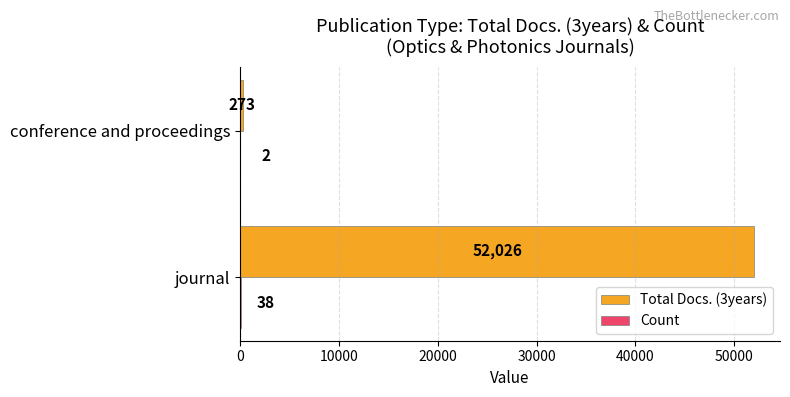

Is it true that Total Docs. (3years) equals 52026 at journal?

True